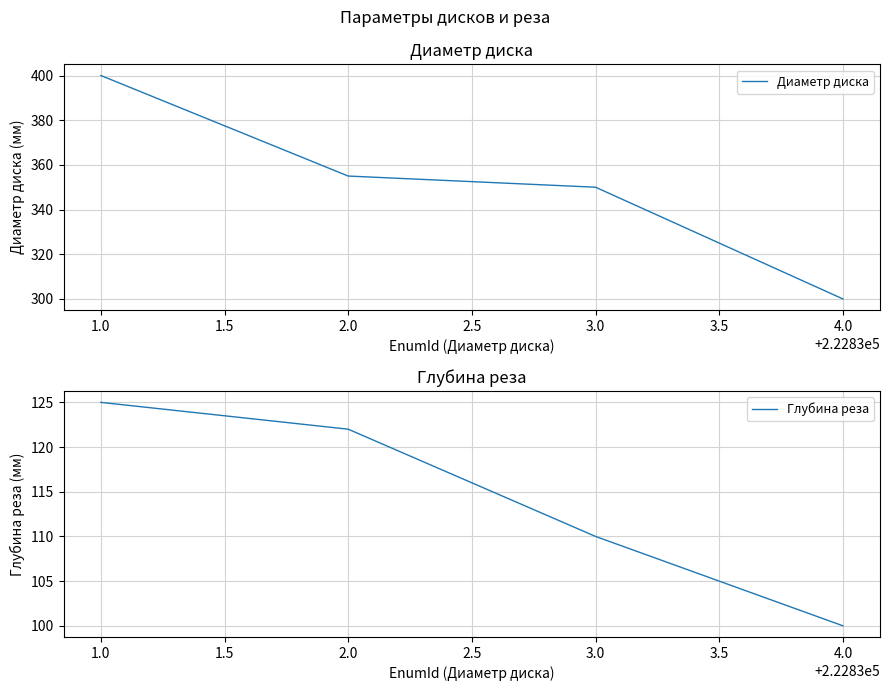

True or false: Глубина реза and Диаметр диска cross at least once.

False